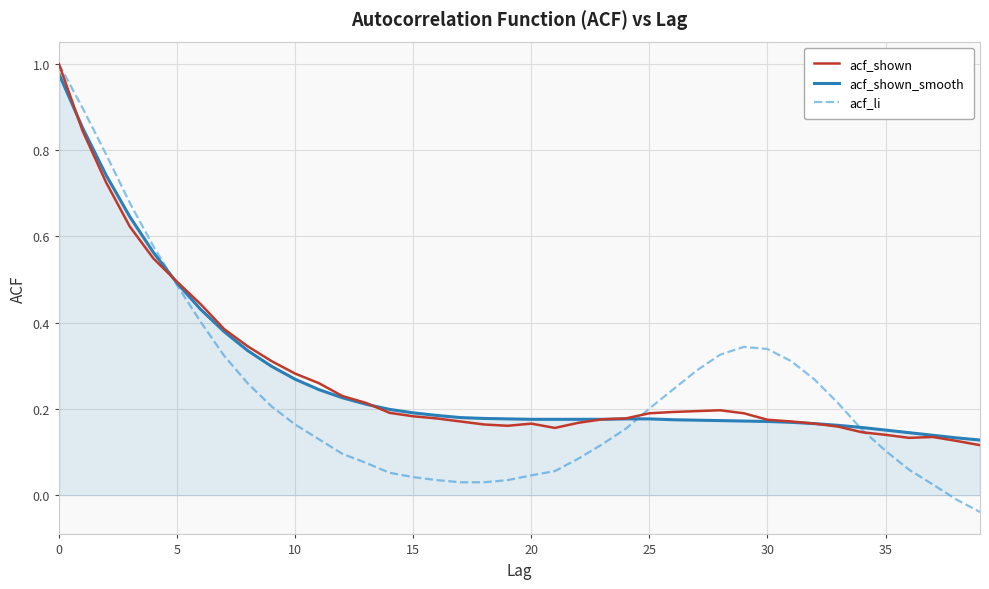

Which series has the largest range (max minus min)?

acf_li